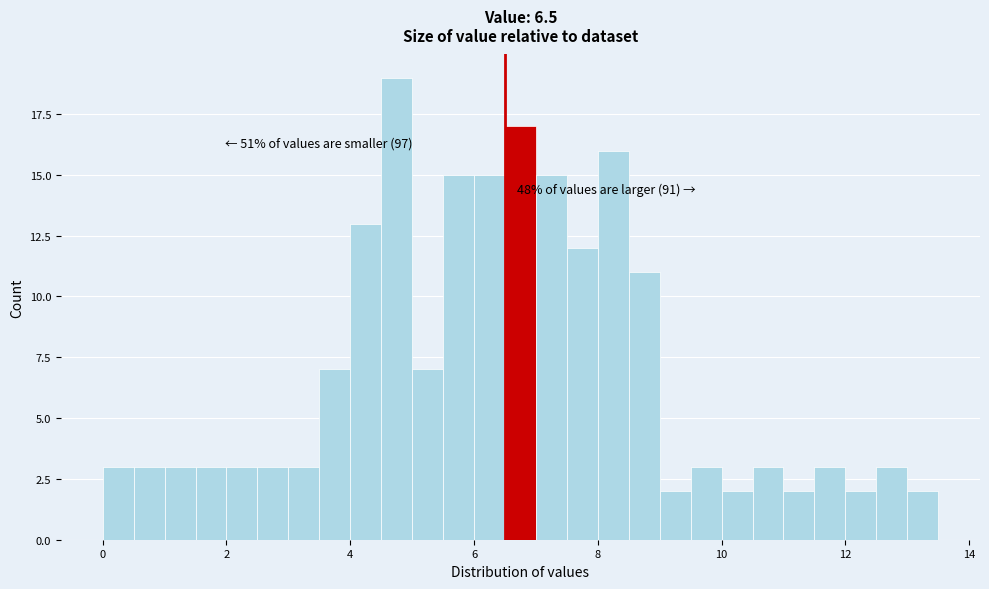

Around what value on the x-axis is the tallest bar? Give the approximate position of its centre, as read against the axis.

4.8